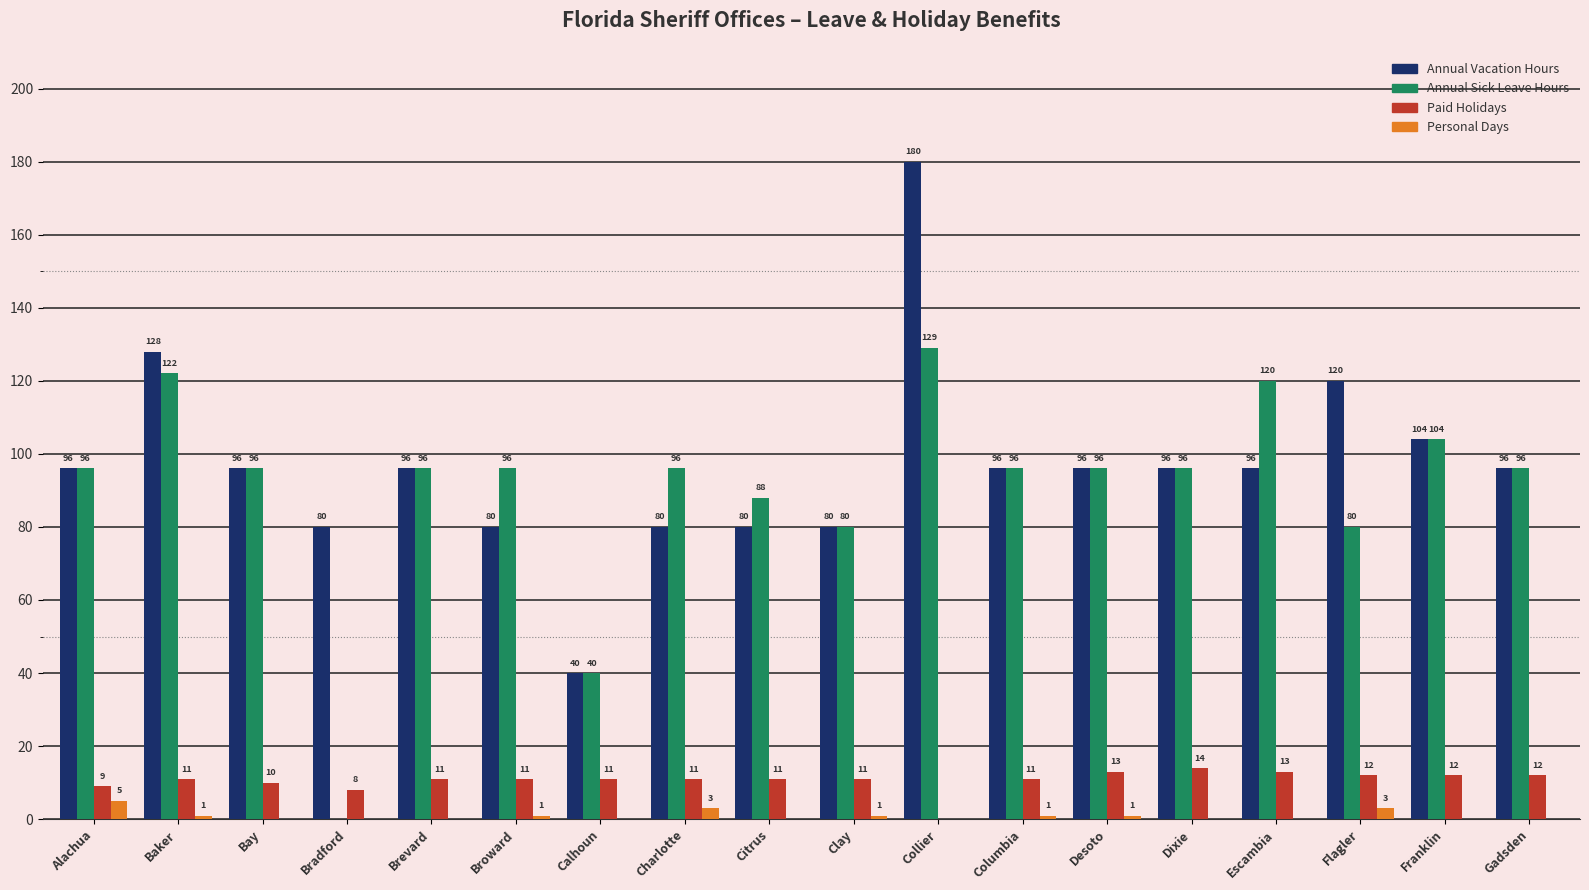

Which series has the widest spread of values?

Annual Vacation Hours